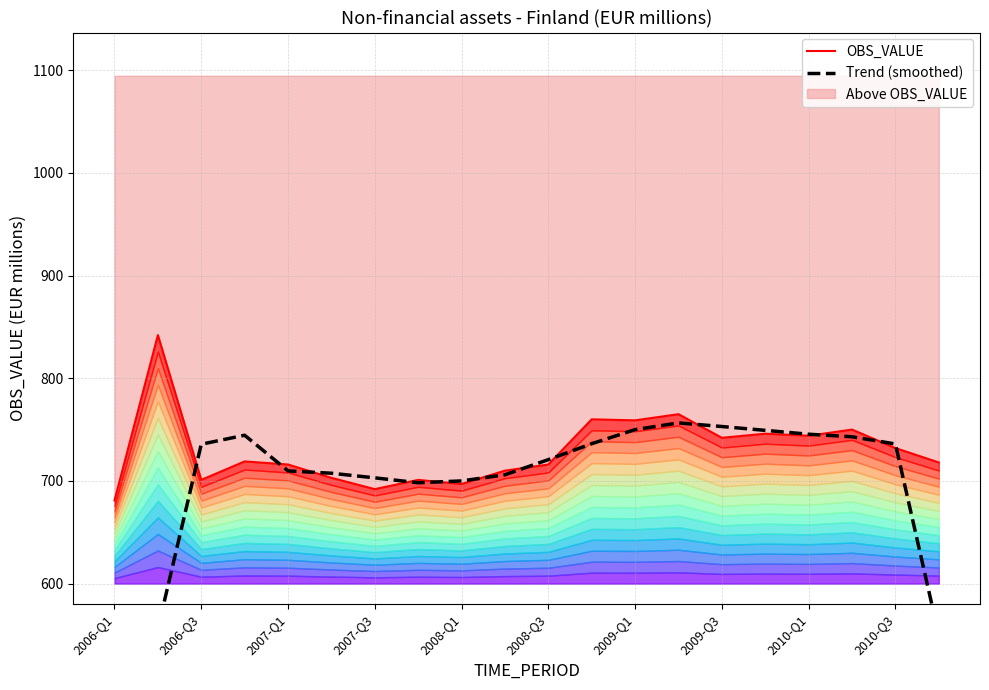

Does the chart have visible grid lines?

Yes